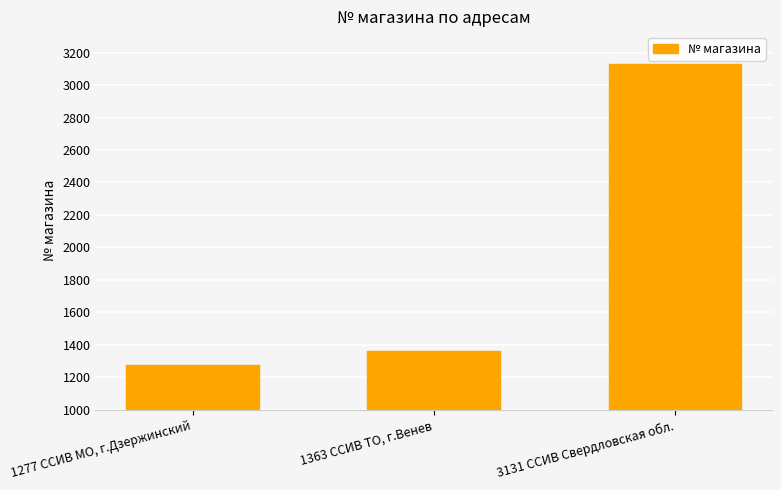

Between 1277 ССИВ МО, г.Дзержинский and 3131 ССИВ Свердловская обл., which is larger?

3131 ССИВ Свердловская обл.